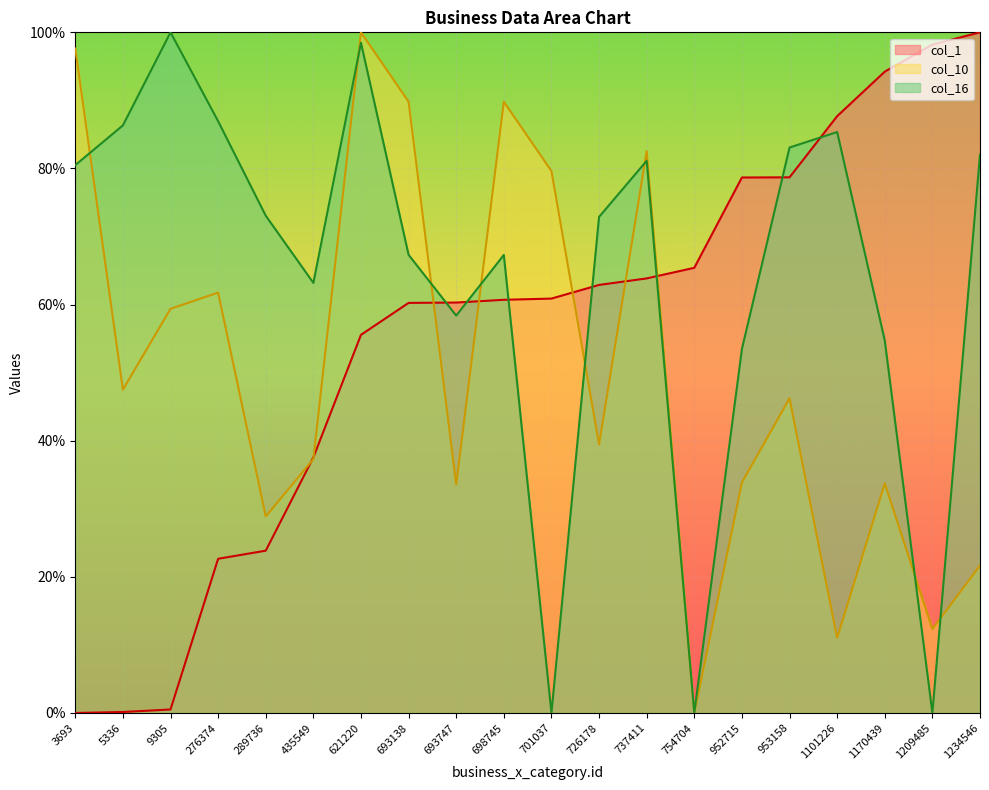

List the labels in order of col_16 value, smallest first.

701037, 754704, 1209485, 952715, 1170439, 693747, 435549, 698745, 693138, 726178, 289736, 3693, 737411, 1234546, 953158, 1101226, 5336, 276374, 621220, 9305